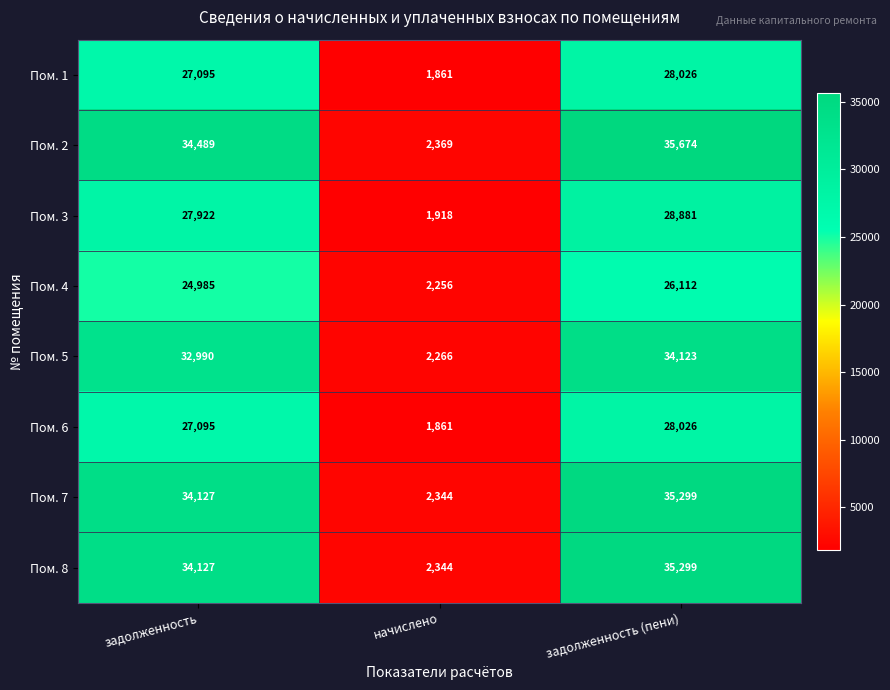

At which label is Пом. 5 closest to 18194?

задолженность